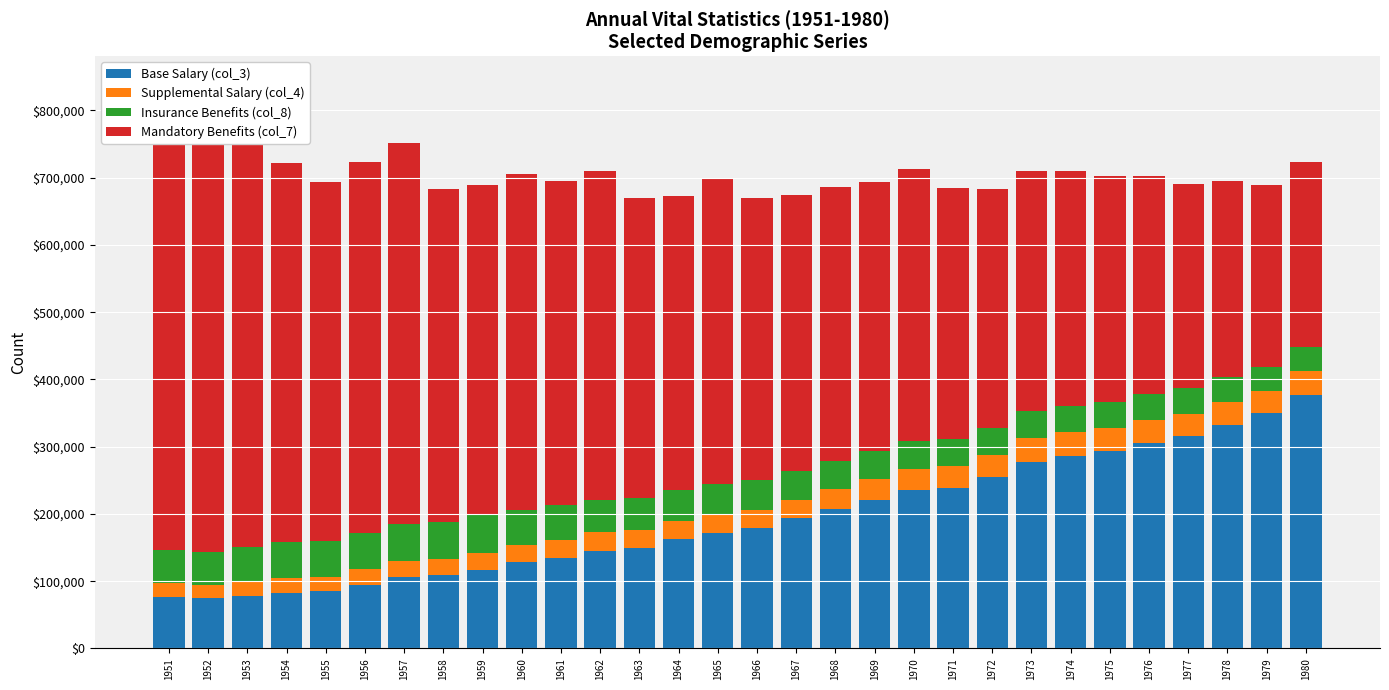

Which series has the widest spread of values?

Mandatory Benefits (col_7)